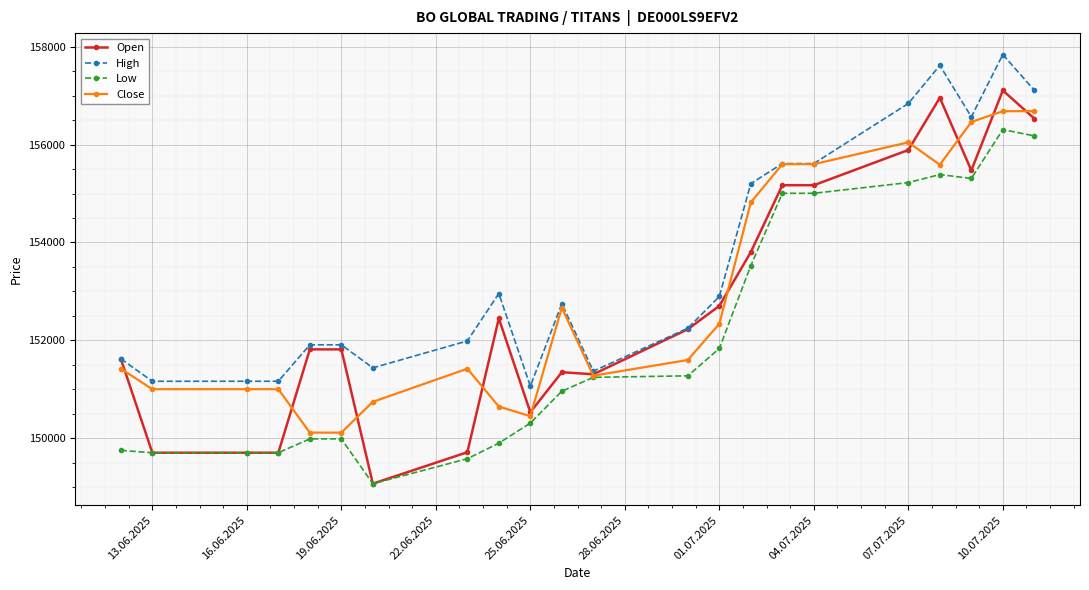

At how many categories does at least one series exceed 153071?

8